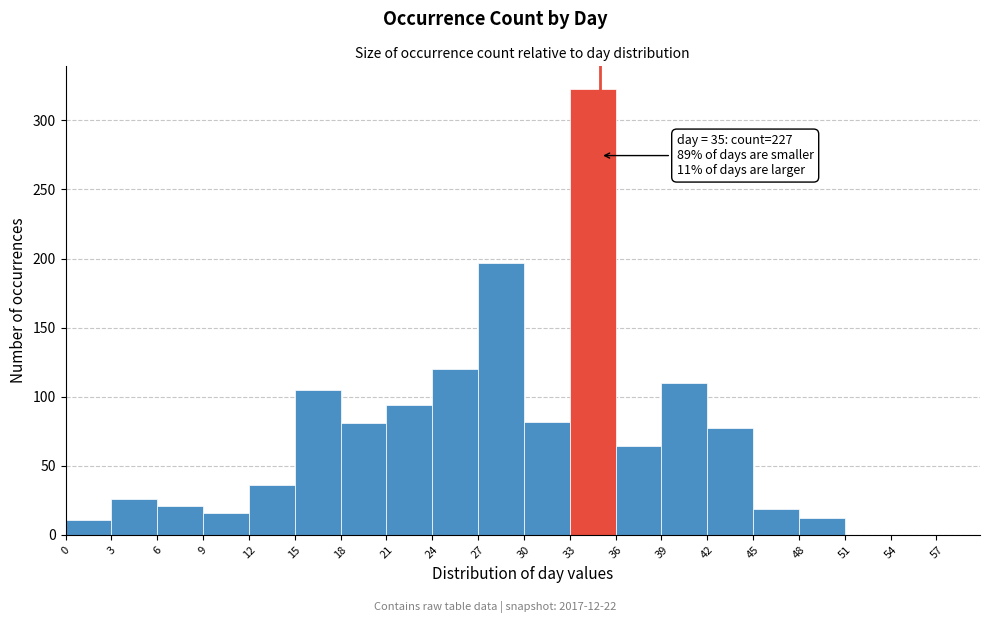

Which range on the x-axis has the tallest bar?

33 to 36